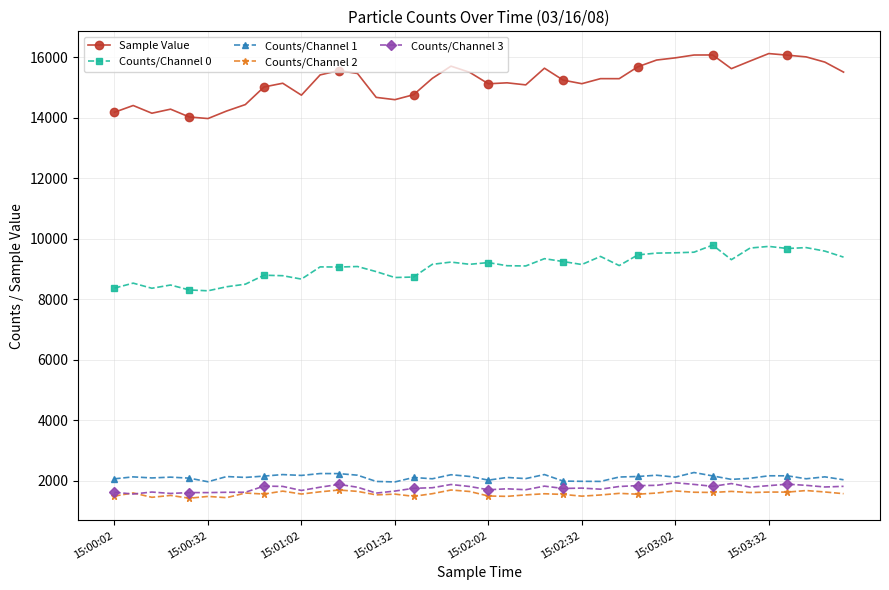

True or false: Sample Value has more than 0 points higher than both neighbors.

True